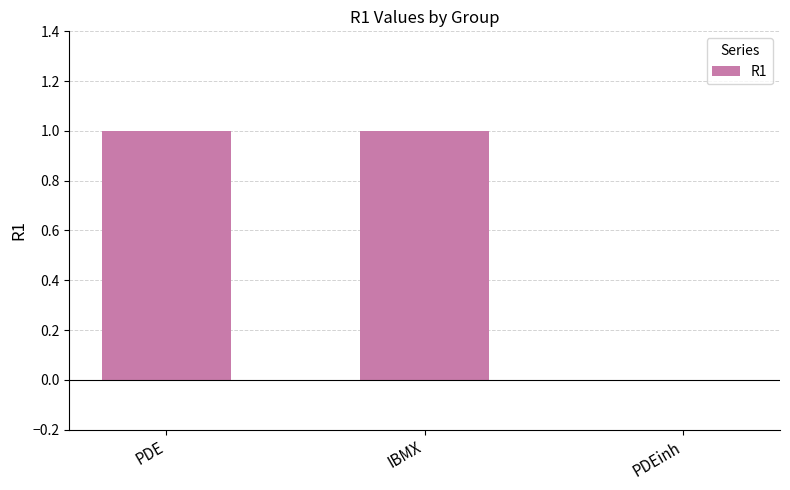

Which has a higher value, PDEinh or IBMX?

IBMX